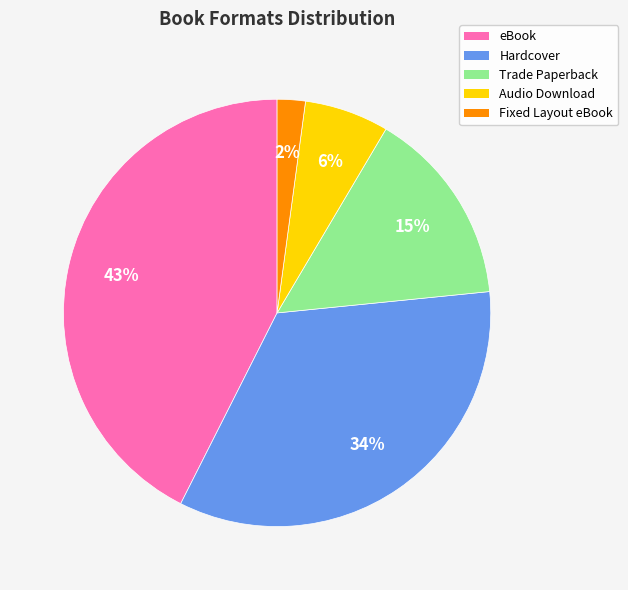

Combined, do Hardcover and eBook account for over 50%?

Yes